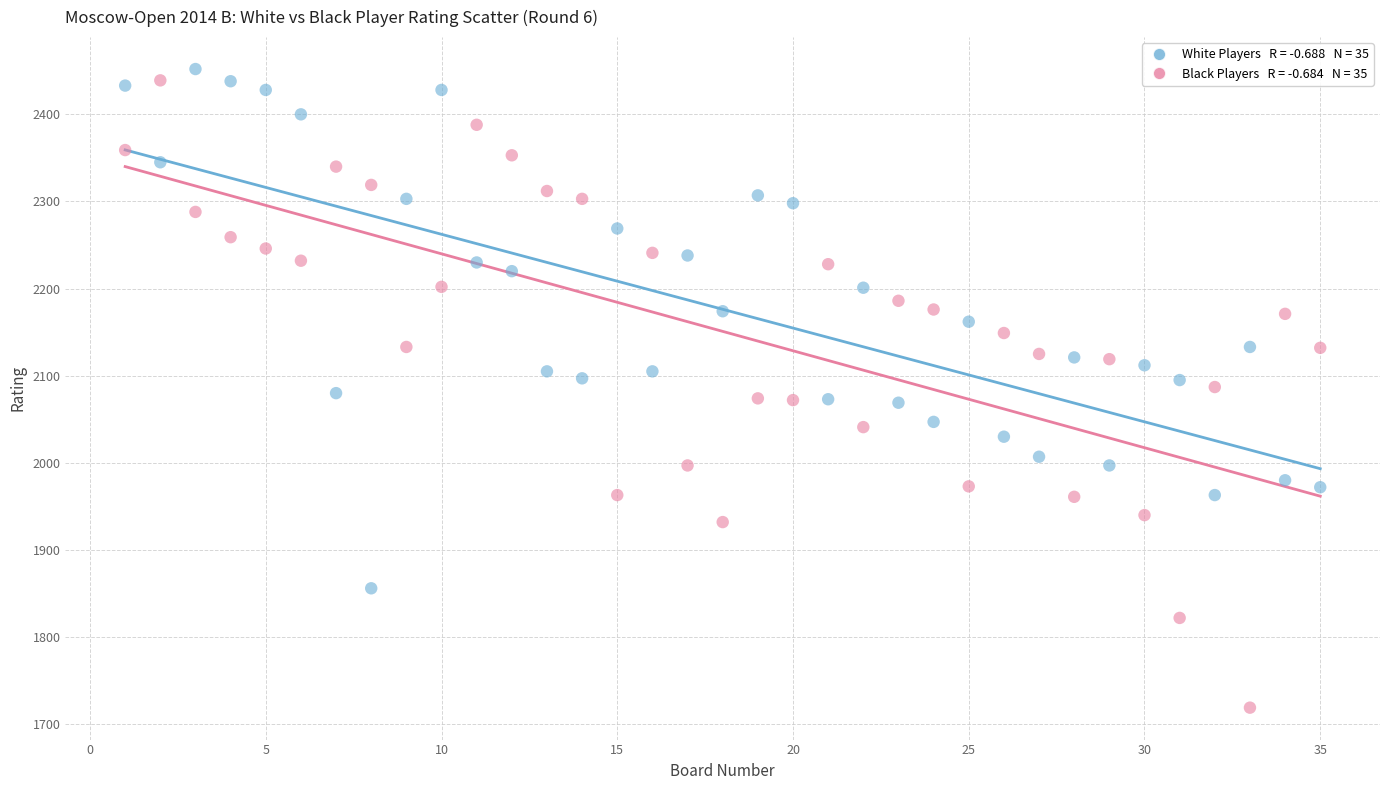

Across all data points, what is the range of Y values (max minus min)?

733